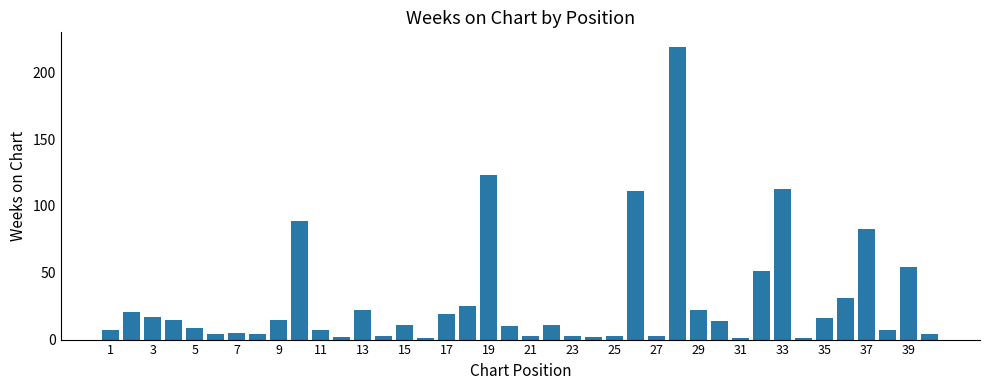

How many bars are there in total?

40